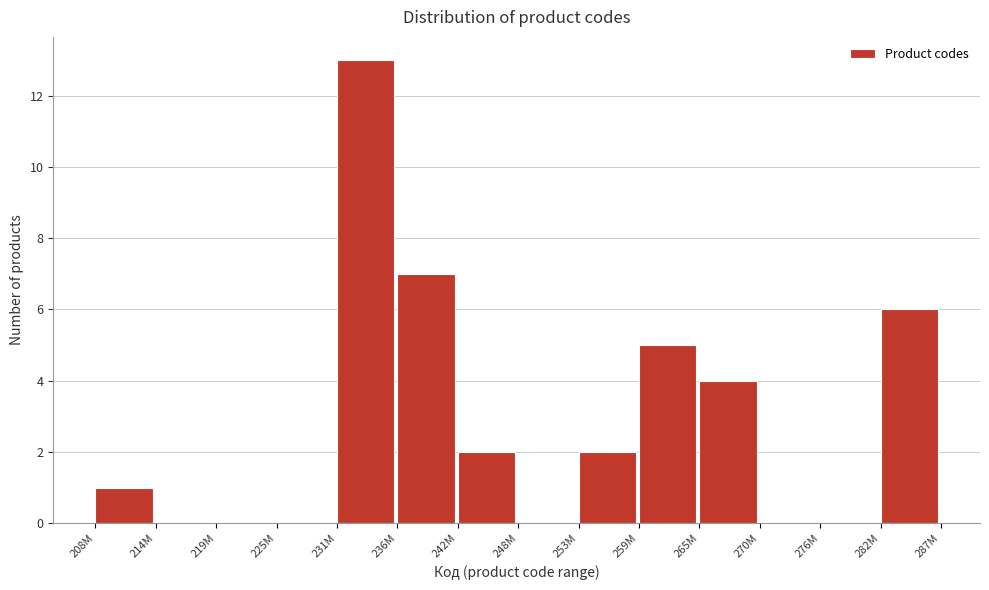

Reading left to right, extract all data points from this chart.

208M=1	214M=0	219M=0	225M=0	231M=13	236M=7	242M=2	248M=0	253M=2	259M=5	265M=4	270M=0	276M=0	282M=6